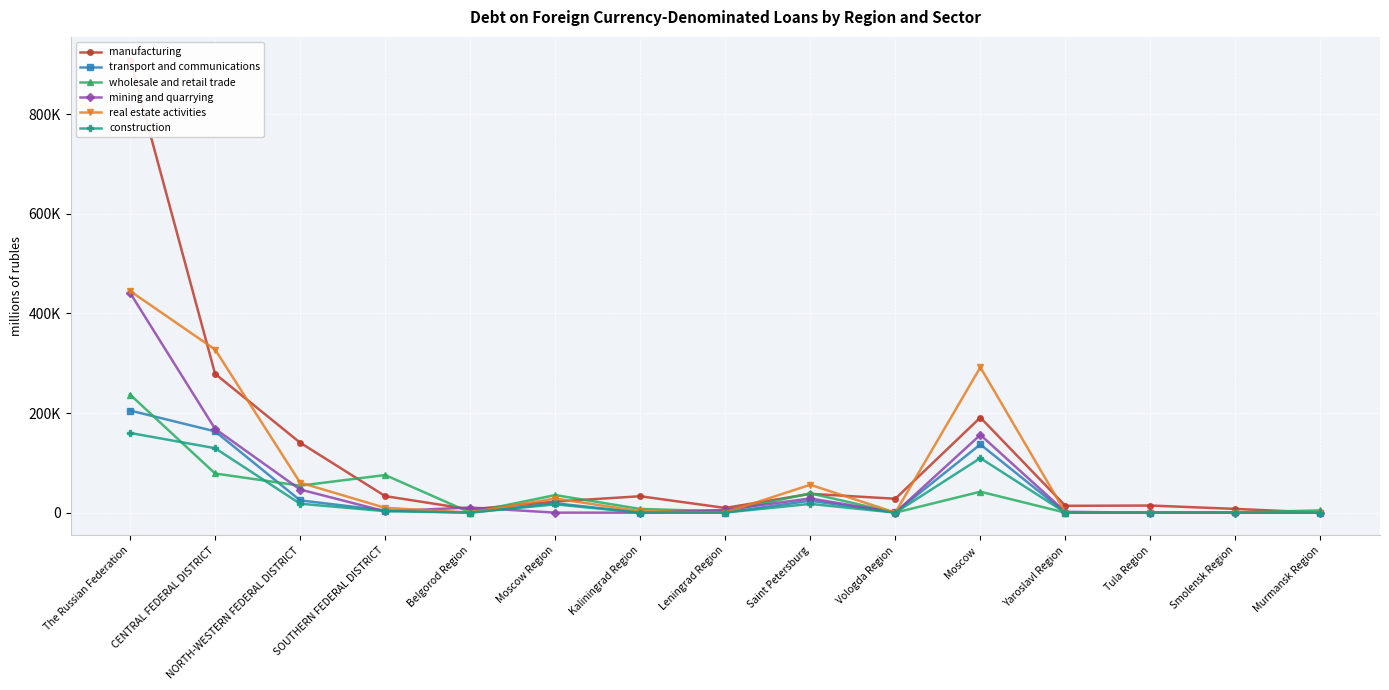

How many interior local valleys does the wholesale and retail trade series have?

6